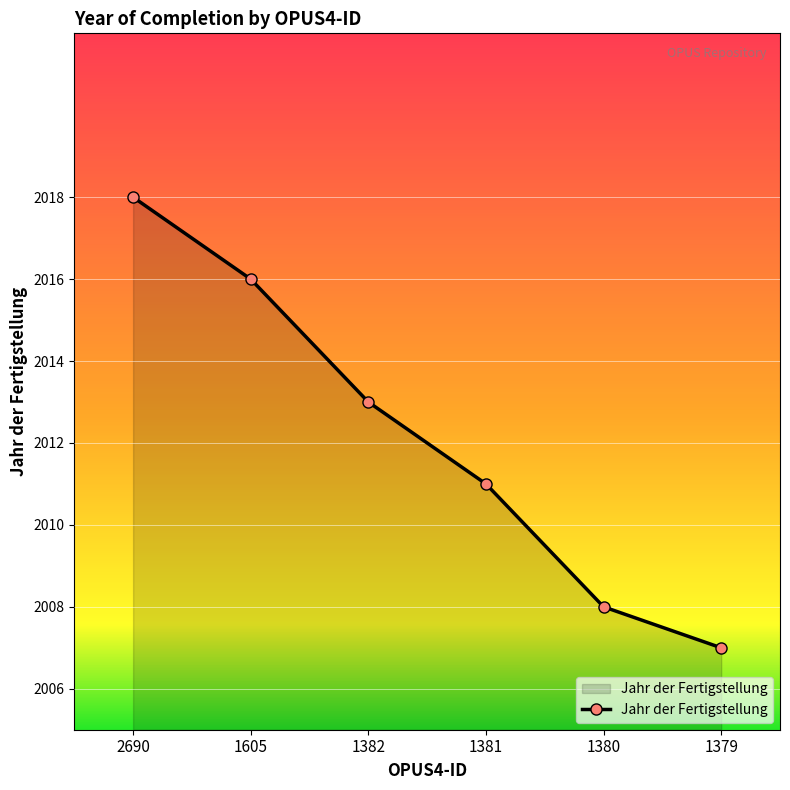

What is the value of the 4th point from the left?

2011